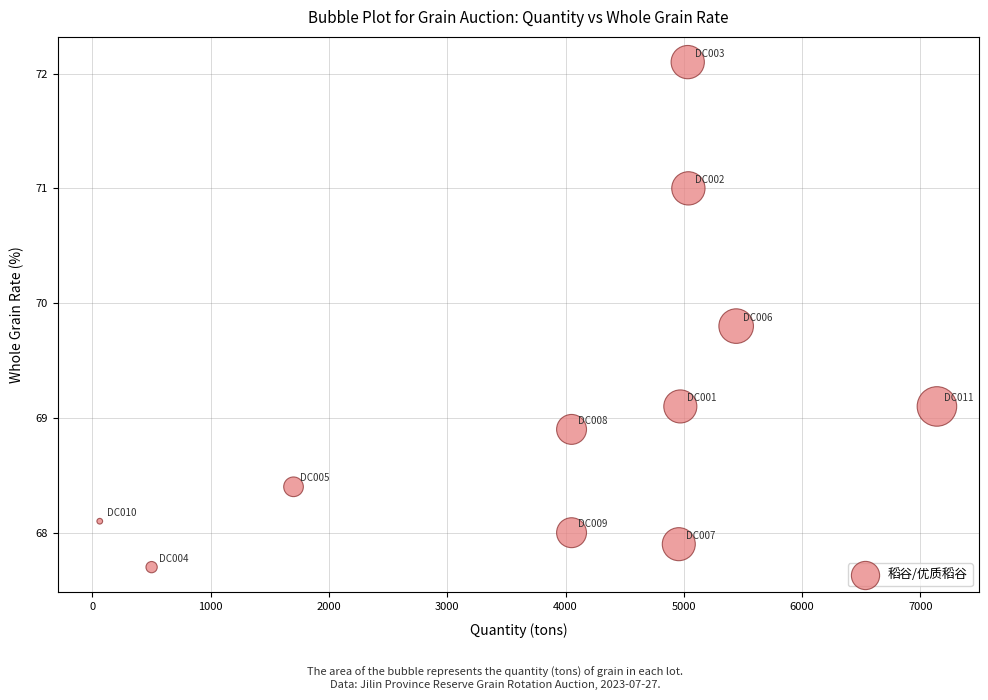

What is the range of Y values (max minus min)?

4.4